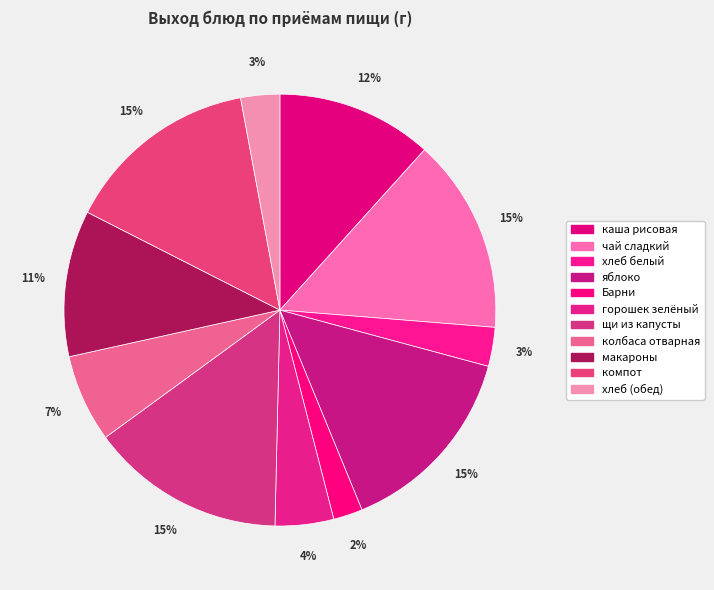

Count the number of slices in the pie.

11